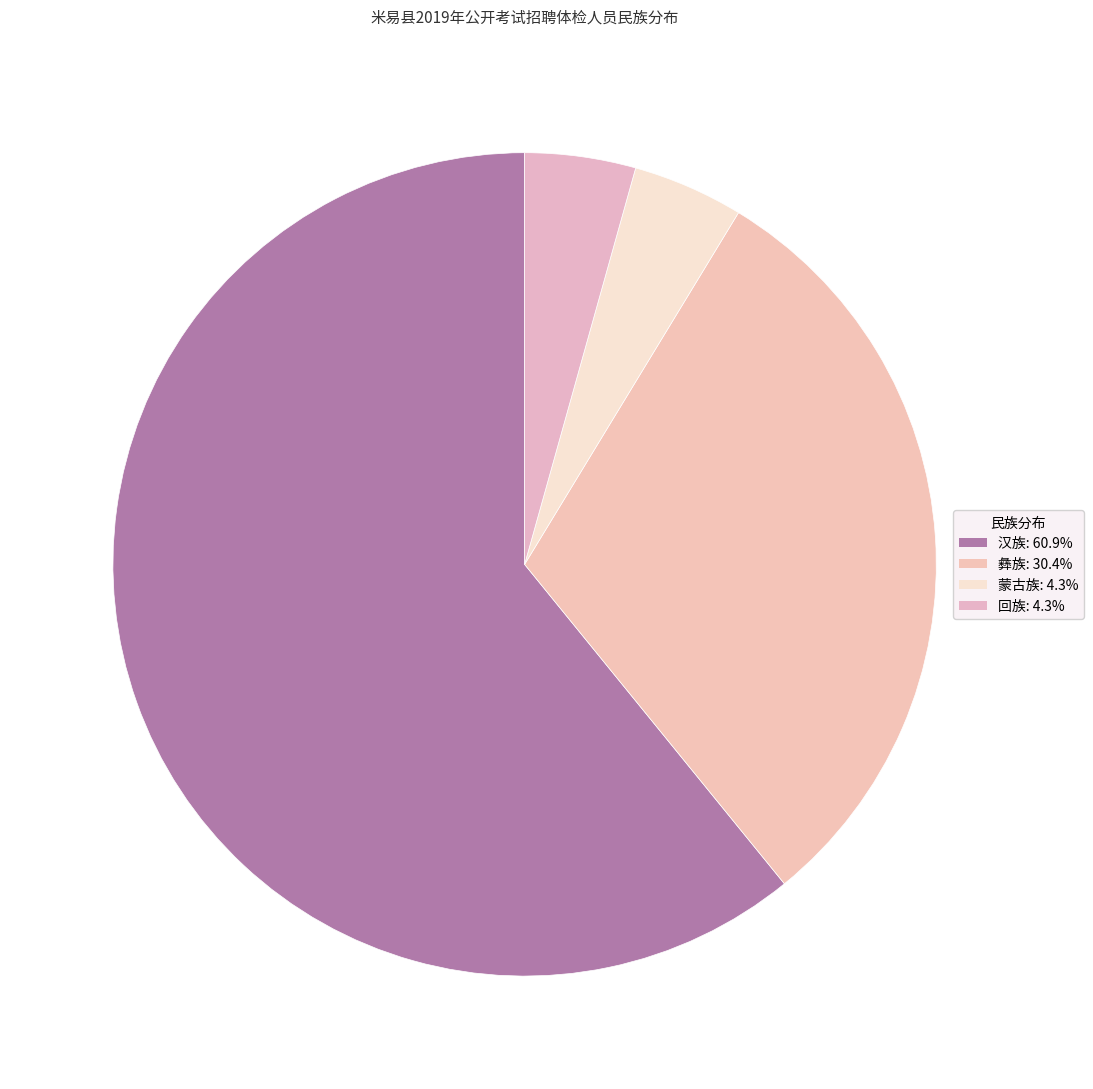

How many slices are in this pie chart?

4